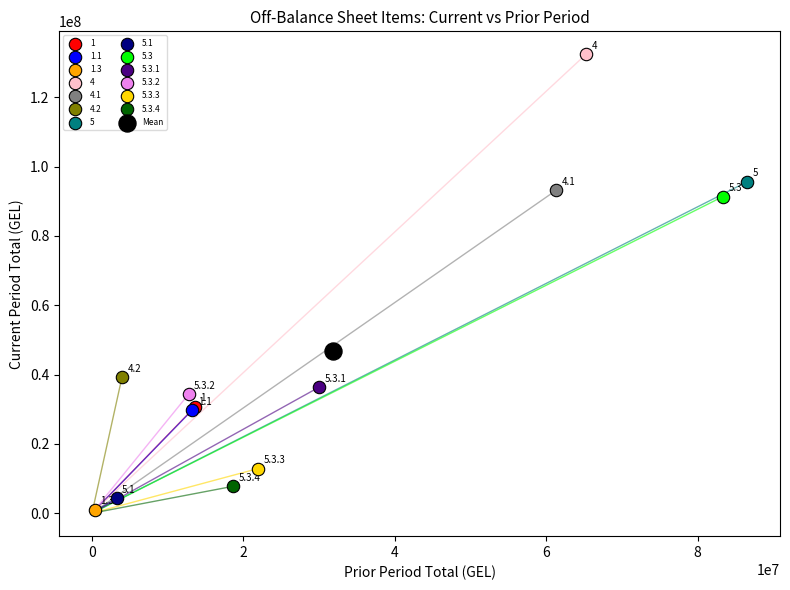

What are all the series names shown in the legend?

1, 1.1, 1.3, 4, 4.1, 4.2, 5, 5.1, 5.3, 5.3.1, 5.3.2, 5.3.3, 5.3.4, Mean